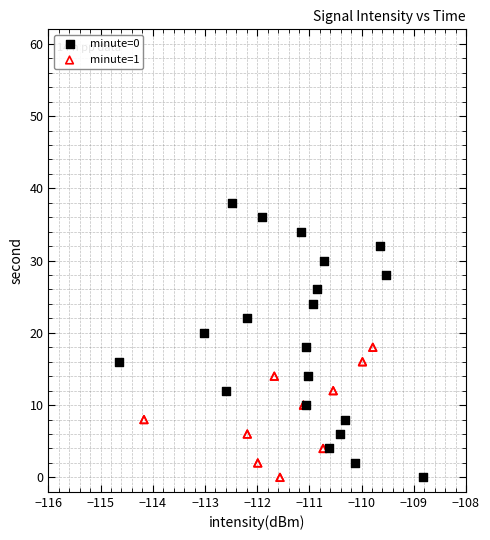

Which series has the largest Y range (max minus min)?

minute=0